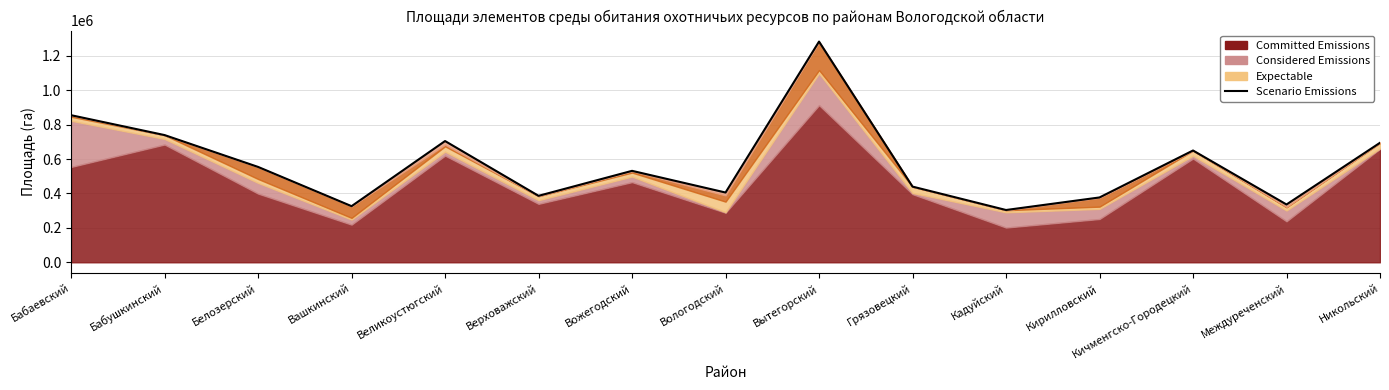

What is the sum of the values at Вожегодский and Никольский?

1226443.0